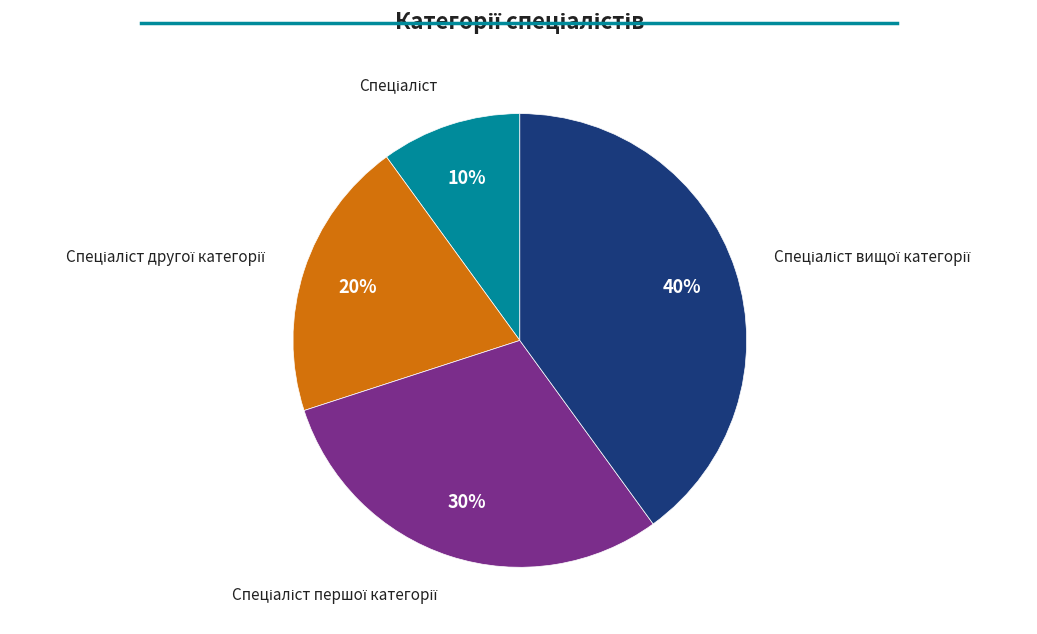

How many slices are in this pie chart?

4